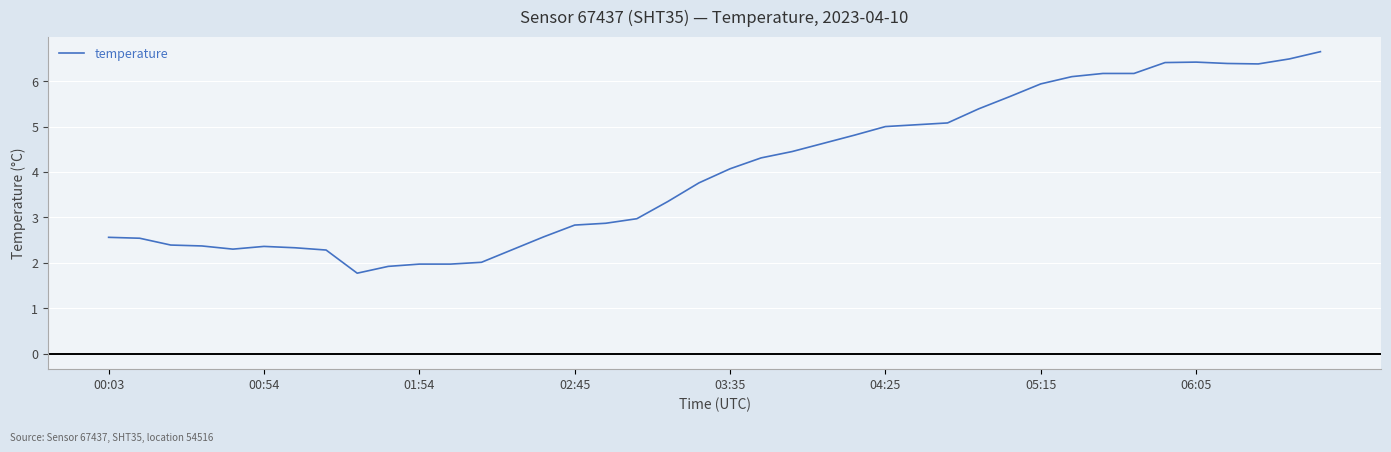

How many series are shown in this chart?

1